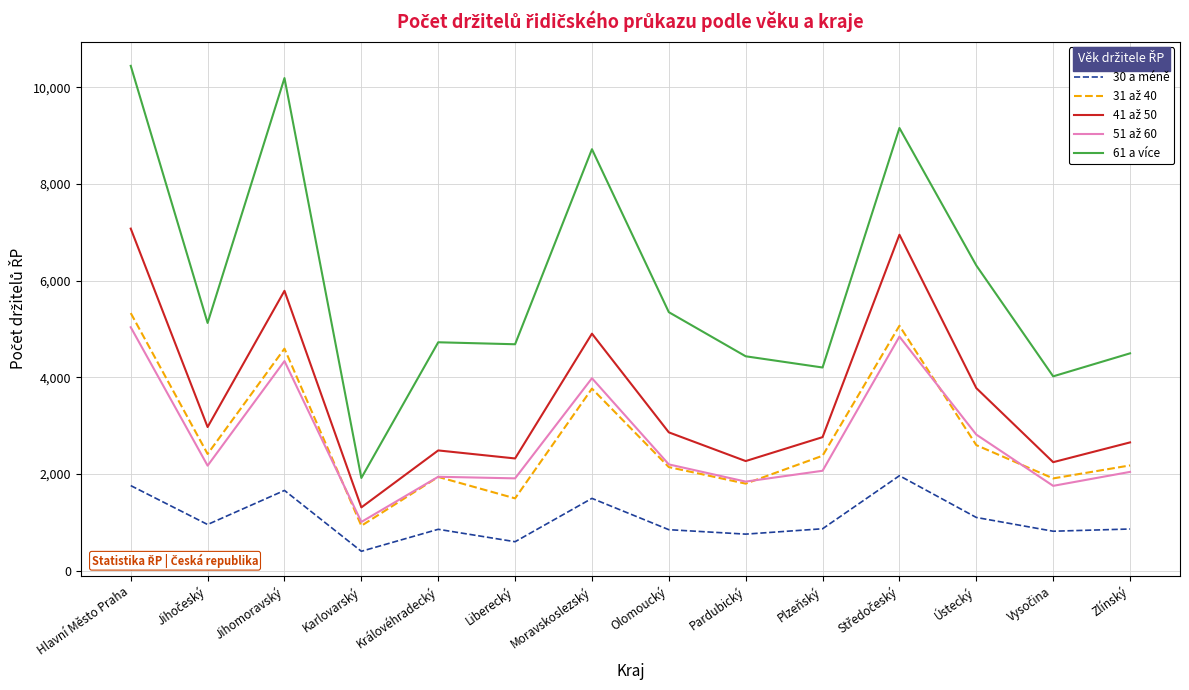

True or false: 61 a více has a value of 10445 at Hlavní Město Praha.

True